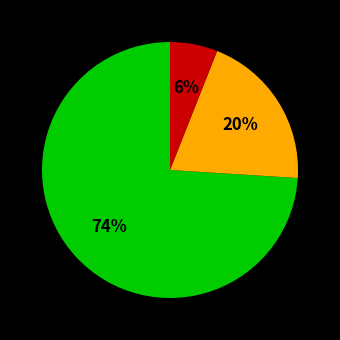

To the nearest percent, what is the difference between the largest and smallest slice percentages?

68%